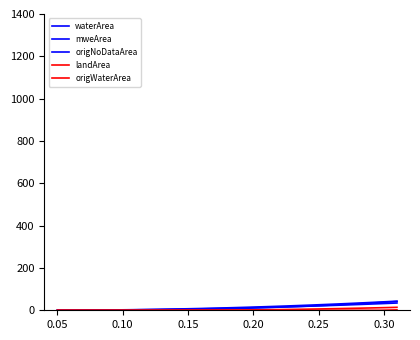

Reading left to right, list all the values displayed in this chart.

waterArea: 0.0	0.1	0.1	0.2	0.4	0.5	0.7	0.9	1.1	1.3	1.6	1.9	2.2	2.6	3.1	3.6	4.2	4.9	5.8	6.7	7.8	8.9	10.1	11.3	12.6	13.9	15.3	16.8	18.4	20.0	21.8	23.6	25.6	27.6	29.7	31.9	34.1	36.4	38.8	41.4
mweArea: 0.1	0.2	0.3	0.5	0.8	1.1	1.5	1.9	2.4	2.9	3.5	4.1	4.8	5.5	6.3	7.1	8.0	9.0	10.0	11.0	12.1	13.3	14.5	15.8	17.1	18.4	19.8	21.3	22.8	24.4	26.0	27.7	29.5	31.2	33.1	35.0	36.9	38.9	41.0	43.1
origNoDataArea: 0.0	0.0	0.1	0.3	0.5	0.8	1.1	1.4	1.8	2.2	2.6	3.2	3.7	4.3	4.9	5.6	6.3	7.1	7.9	8.7	9.6	10.5	11.5	12.5	13.5	14.6	15.8	16.9	18.1	19.4	20.7	22.1	23.4	24.9	26.3	27.8	29.4	31.0	32.6	34.3
landArea: 0.0	0.0	0.0	0.0	0.0	0.0	0.0	0.0	0.1	0.1	0.2	0.2	0.3	0.4	0.4	0.5	0.6	0.7	0.8	1.0	1.1	1.3	1.6	2.0	2.4	3.0	3.5	4.2	4.8	5.5	6.2	7.0	7.7	8.5	9.3	10.2	11.1	11.9	12.9	13.9
origWaterArea: 0.0	0.0	0.0	0.0	0.0	0.0	0.0	0.0	0.0	0.0	0.0	0.0	0.0	0.0	0.0	0.0	0.0	0.0	0.0	0.0	0.0	0.0	0.0	0.0	0.0	0.0	0.0	0.0	0.0	0.0	0.0	0.0	0.0	0.0	0.0	0.0	0.0	0.0	0.9	1.9